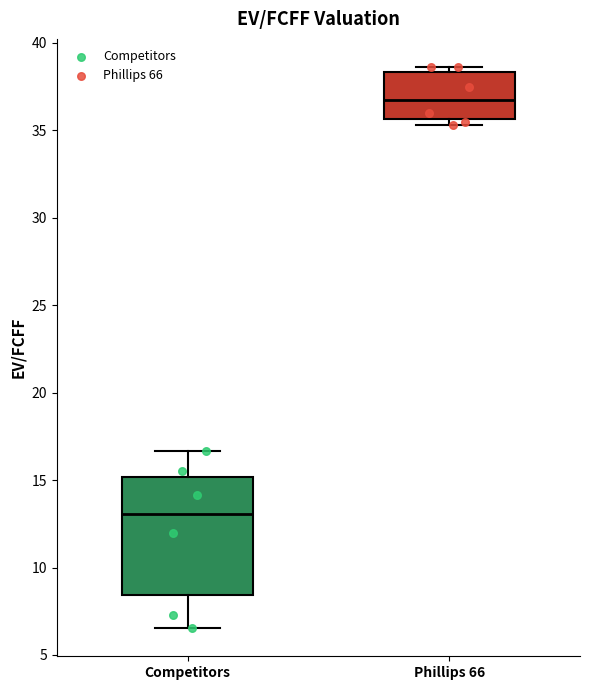

Which box is the tallest, from its lower edge to its upper edge?

Competitors